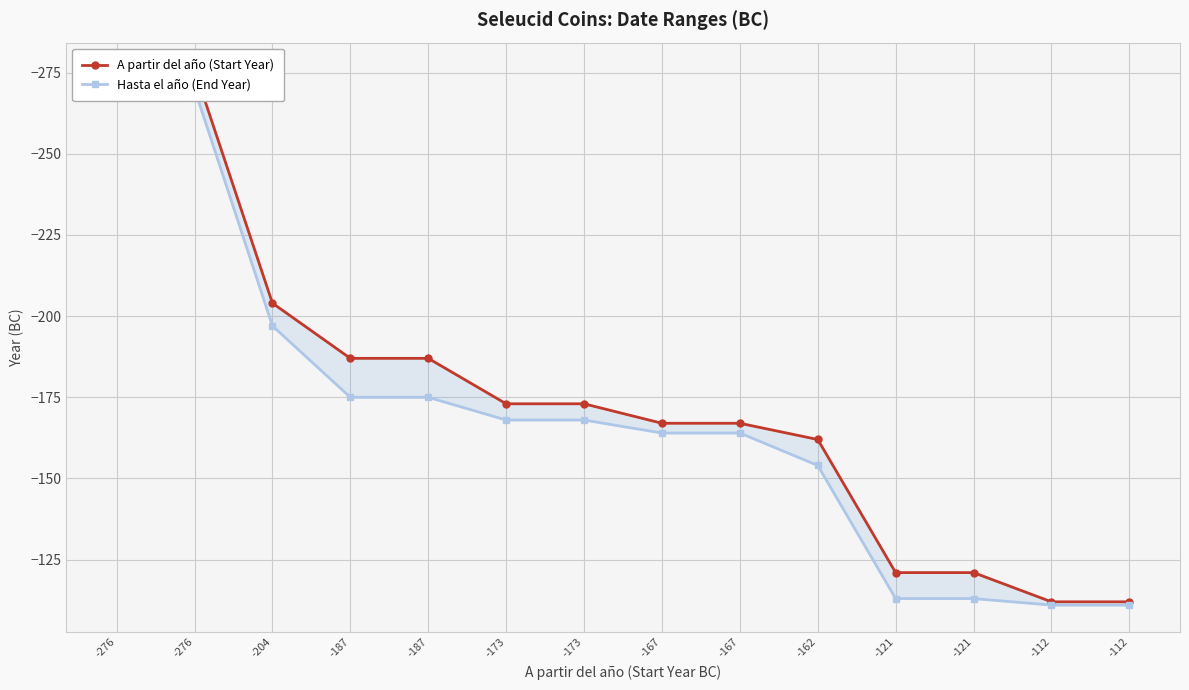

What is the value of the A partir del año (Start Year) point at the 1st from the left?

-276